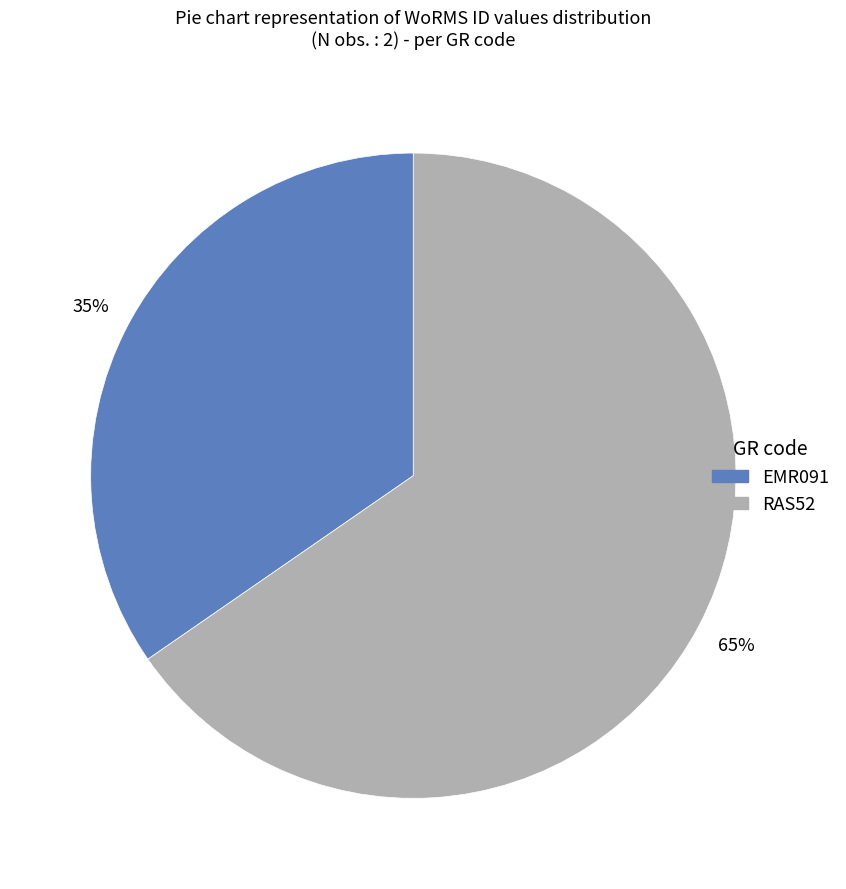

To the nearest percent, what is the combined percentage of RAS52 and EMR091?

100%